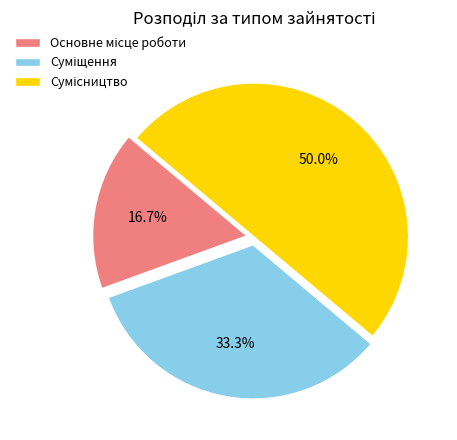

Count the number of slices in the pie.

3